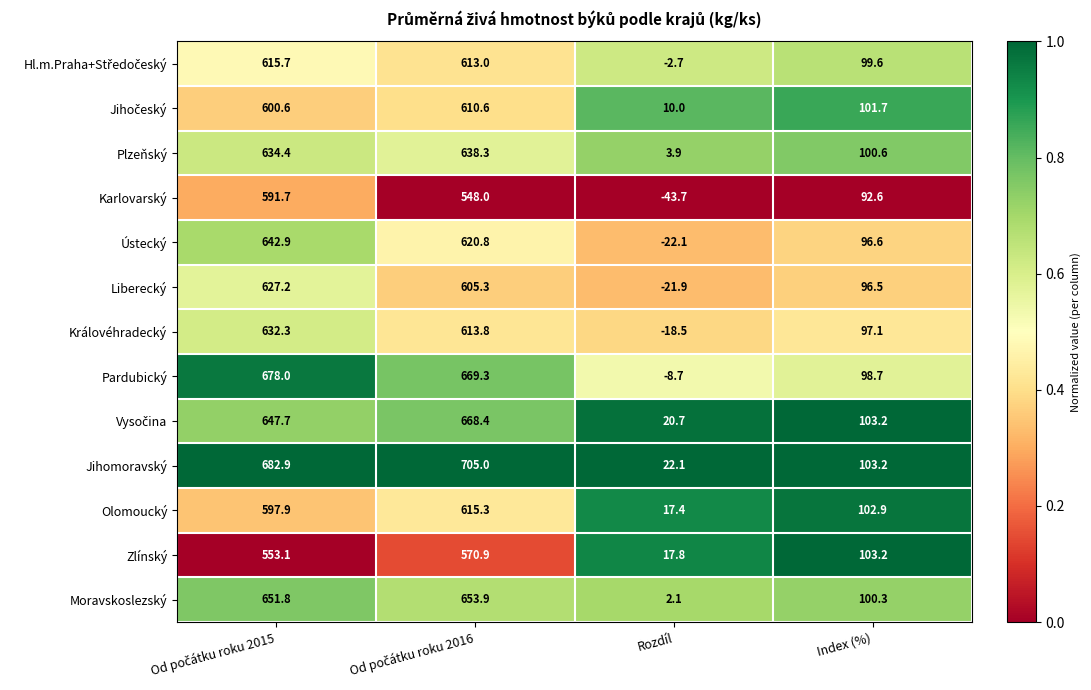

What is the spread (max minus min) of values at Index (%)?

10.6